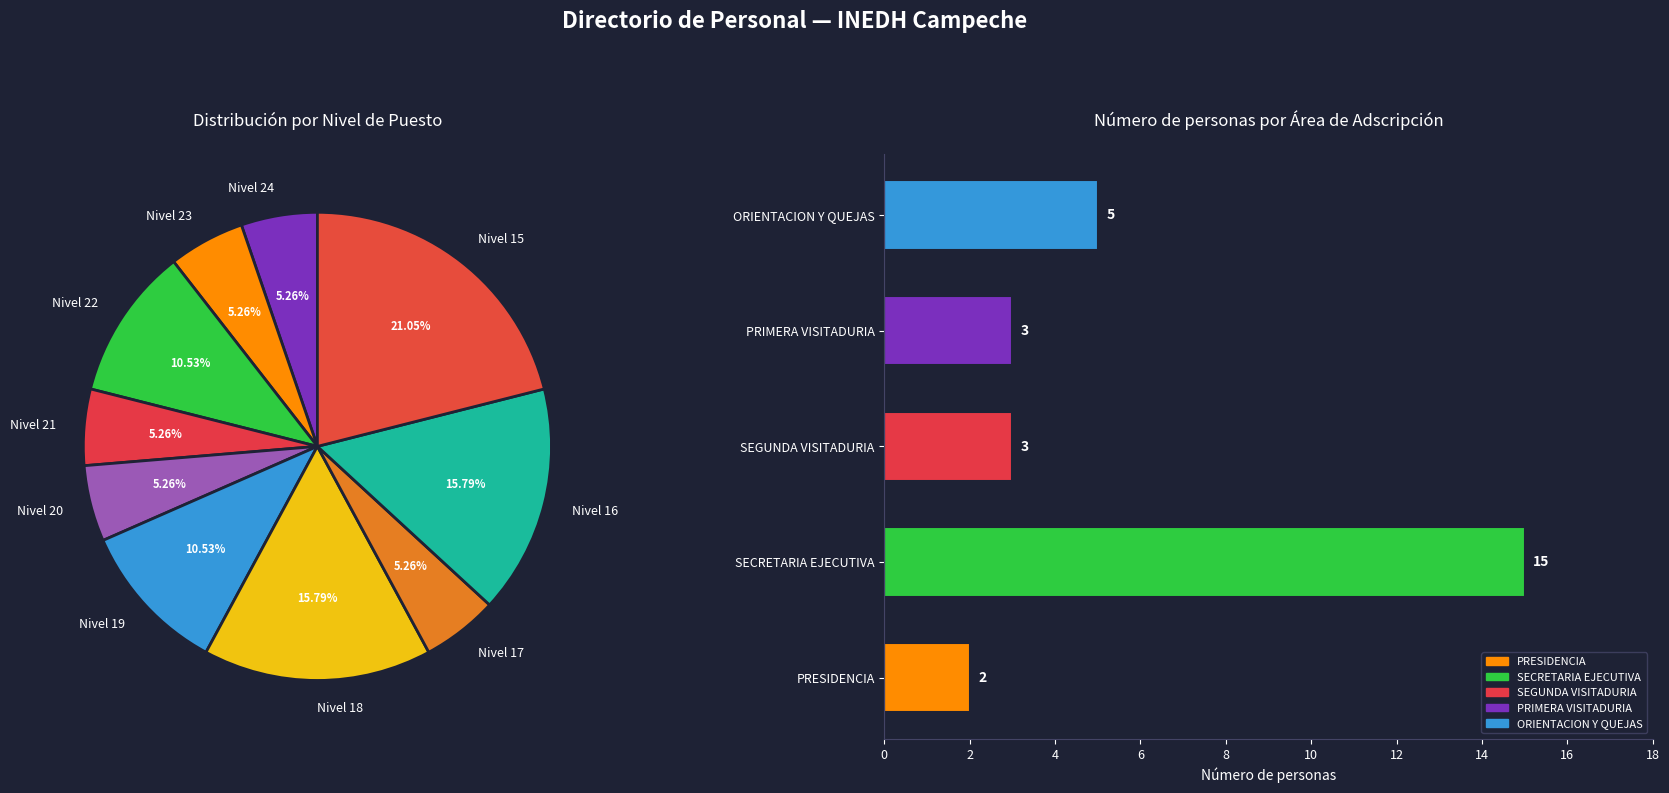

Does any single category account for the majority?

Yes